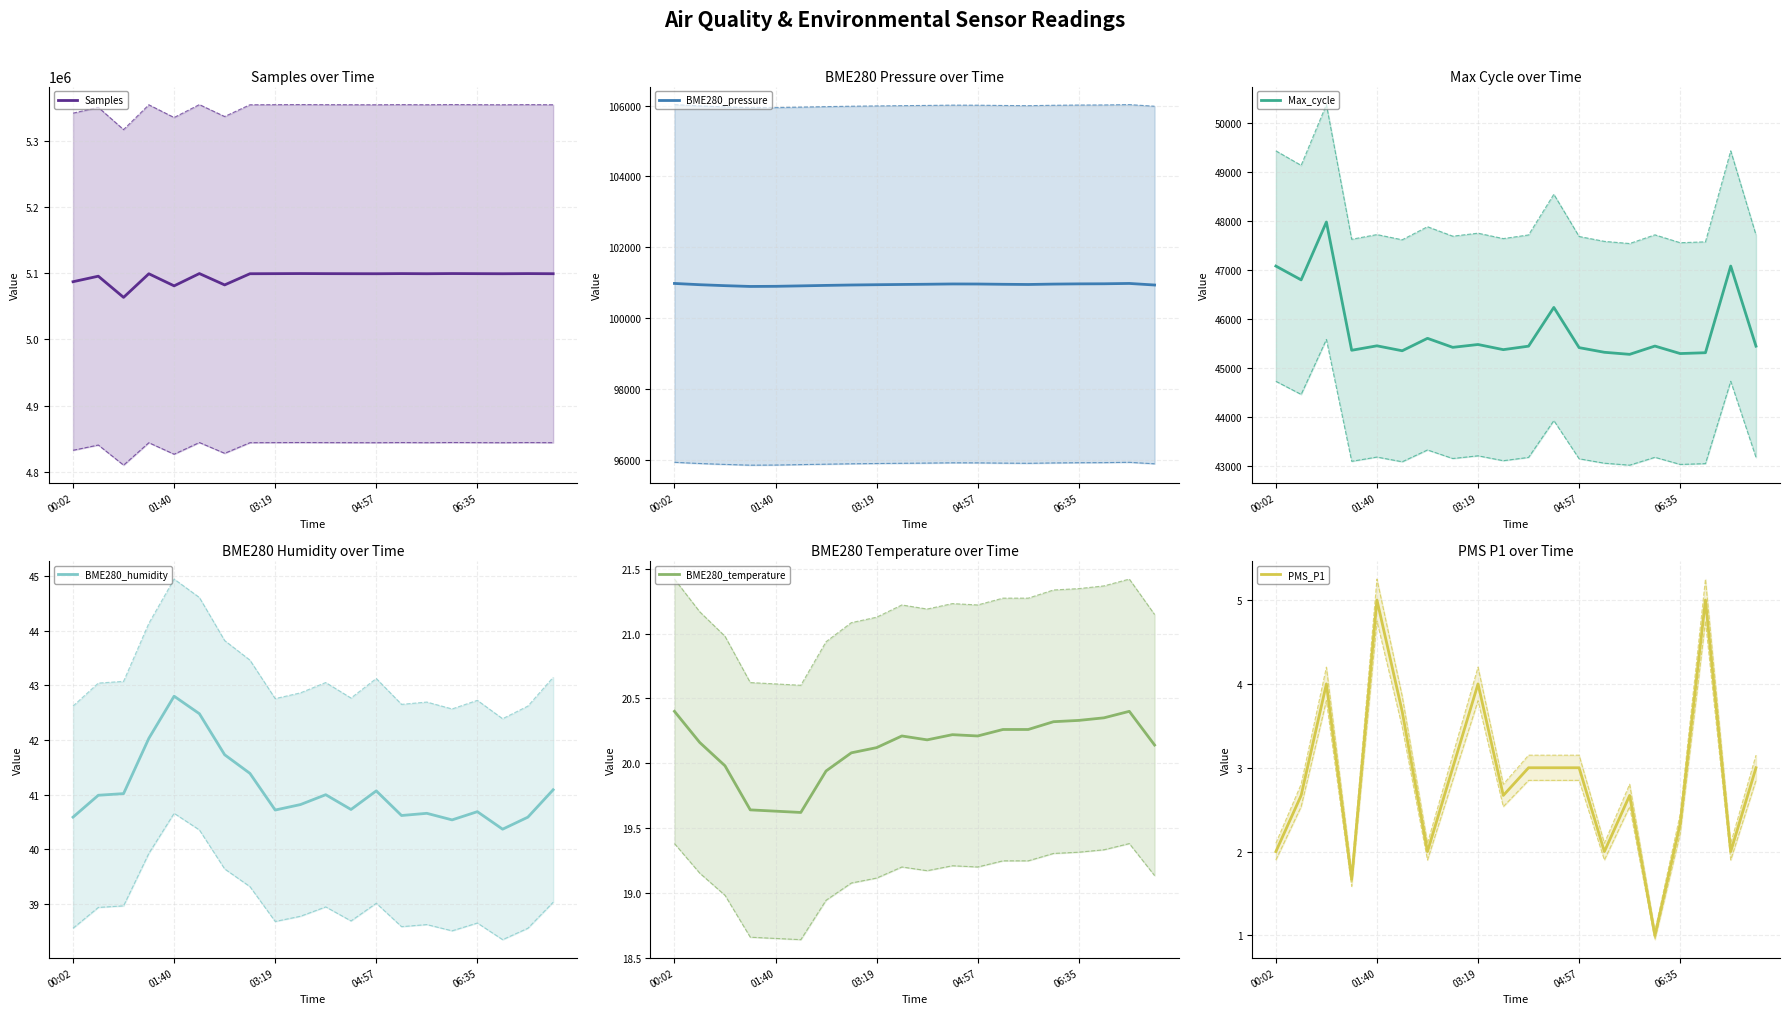

How many interior local peaks does the PMS_P1 series have?

5